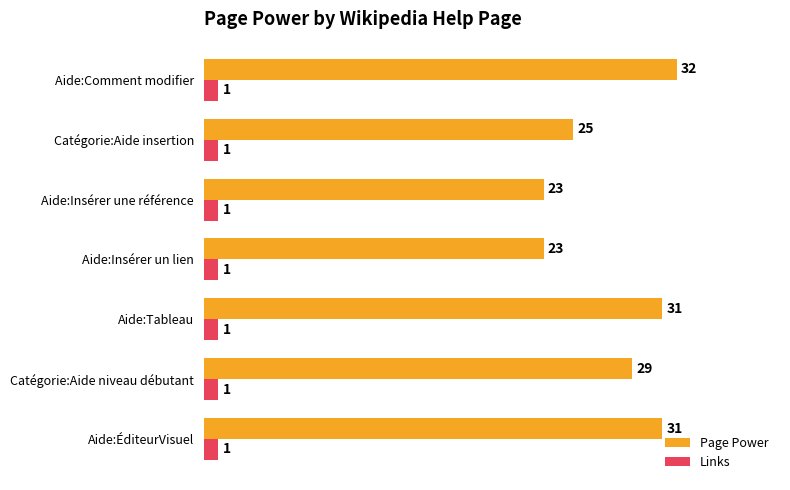

What is the highest value of the Page Power series?

32